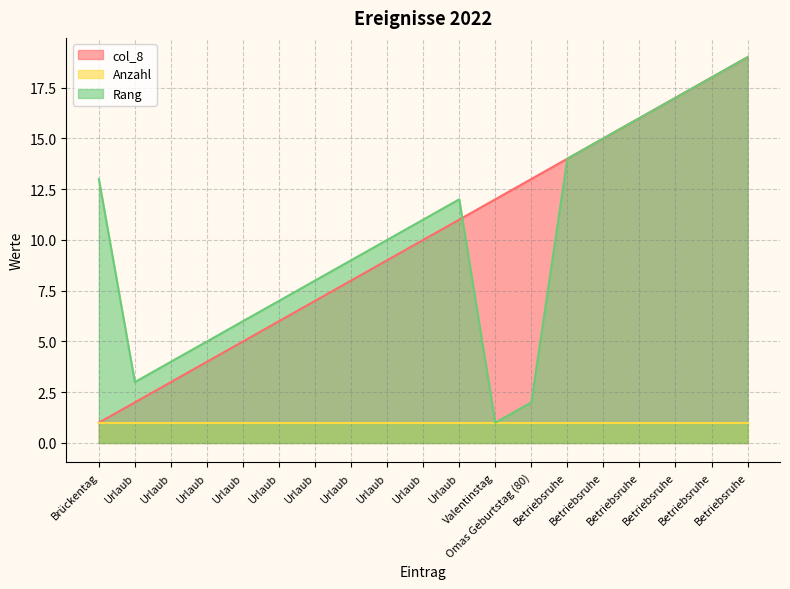

What is the label of the 5th point from the left?

Urlaub